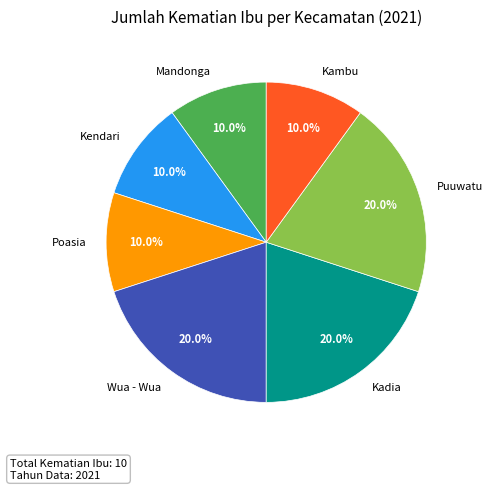

What portion of the pie excludes Mandonga?

90.0%